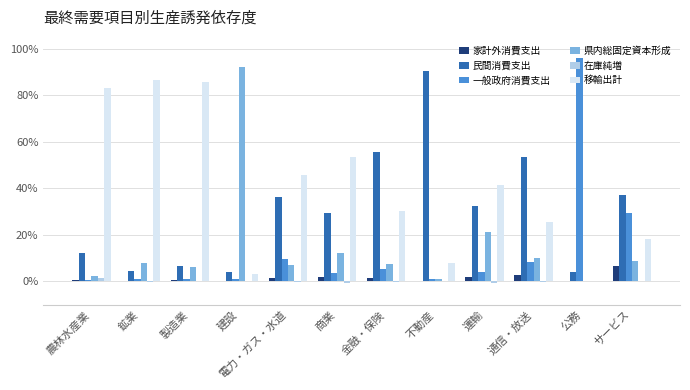

Is it true that 県内総固定資本形成 equals 0.2 at 商業?

False